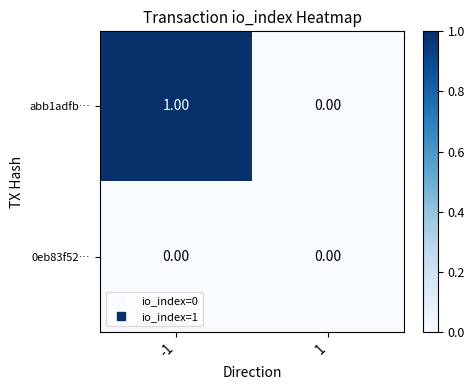

Is the value of abb1adfb… at -1 greater than the value of 0eb83f52… at 1?

Yes